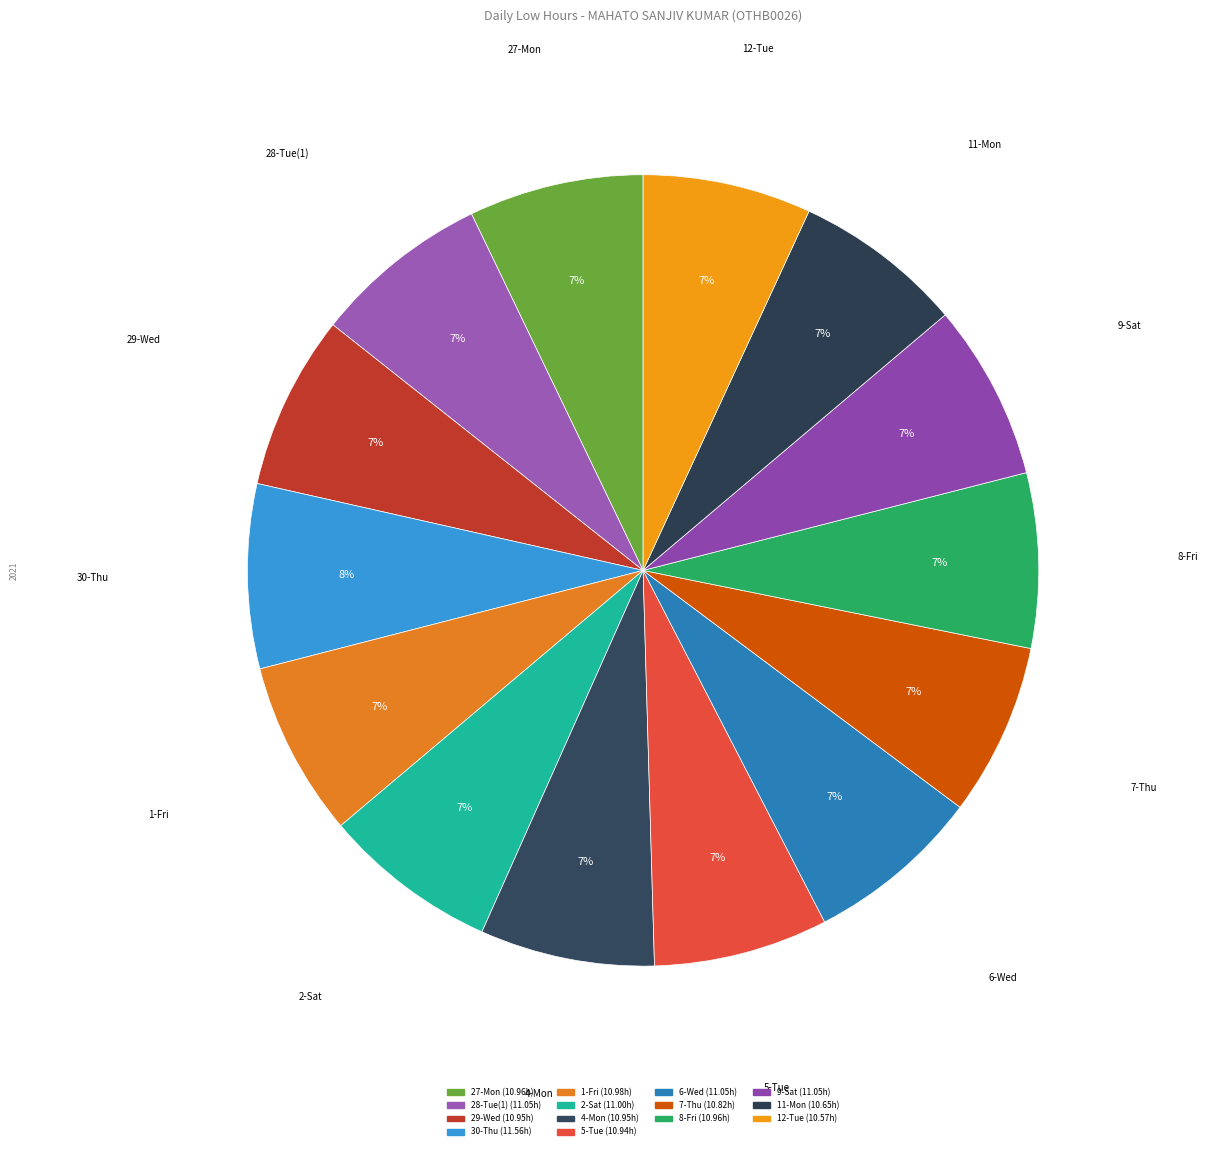

How many segments does this pie chart have?

14